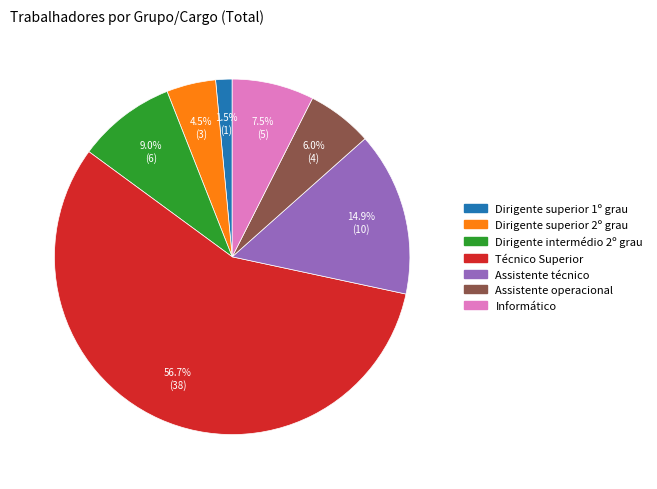

Which slice is the smallest?

Dirigente superior 1º grau